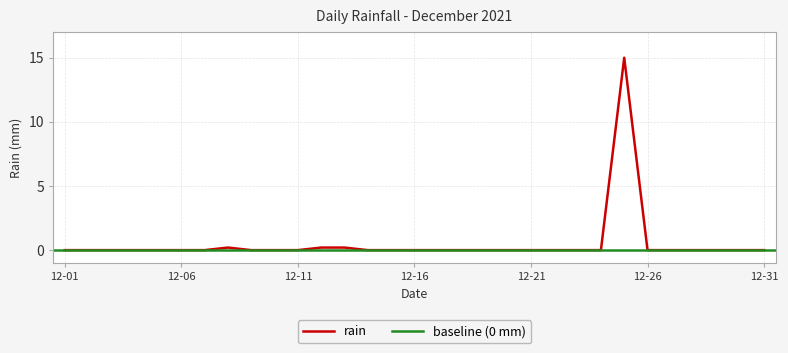

What is the difference between the maximum and second lowest values?

15.0